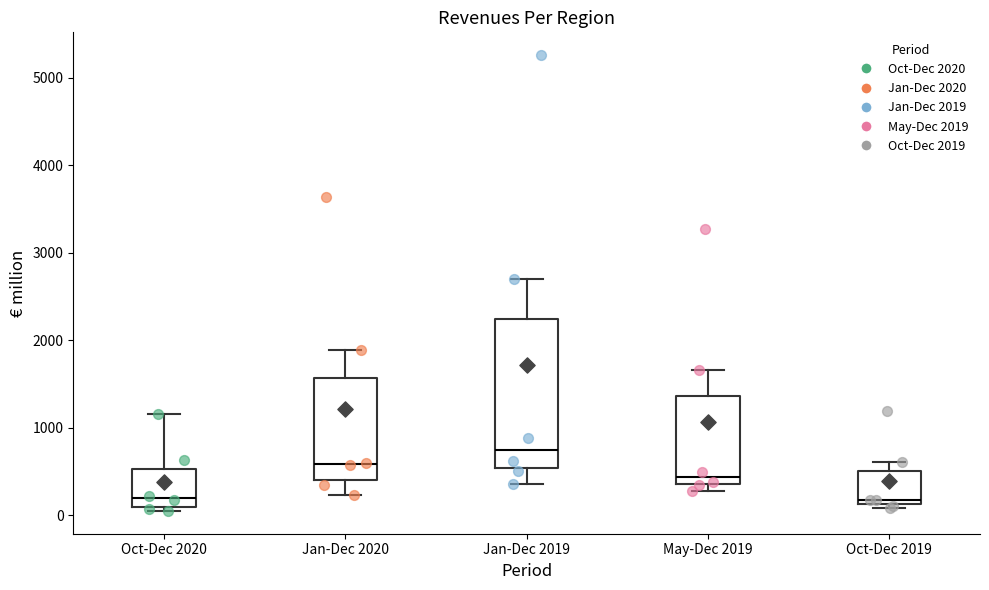

Comparing the boxes themselves (not the whiskers), which one is the tallest?

Jan-Dec 2019